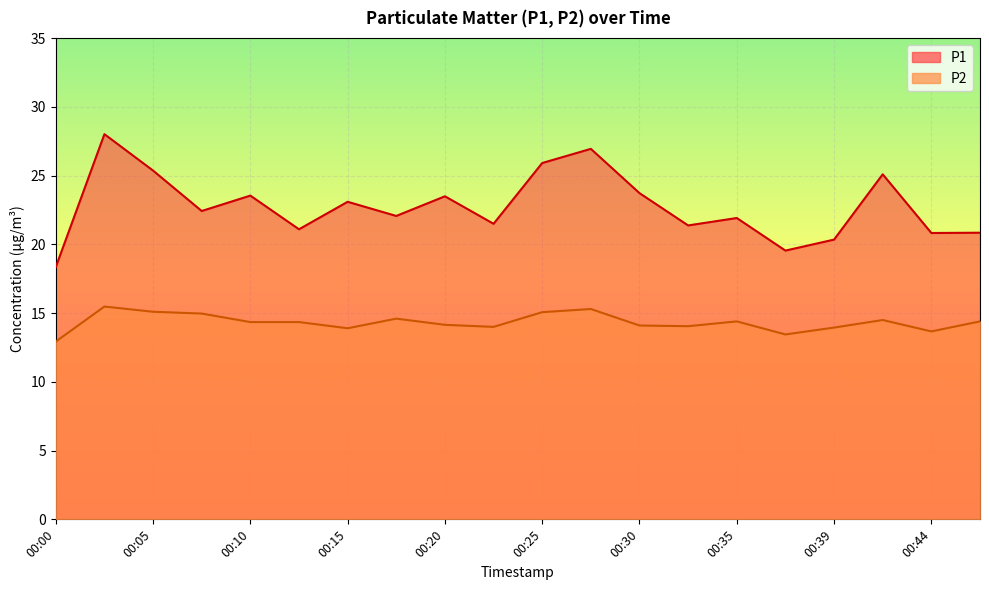

True or false: P1 has more than 0 interior local peaks.

True